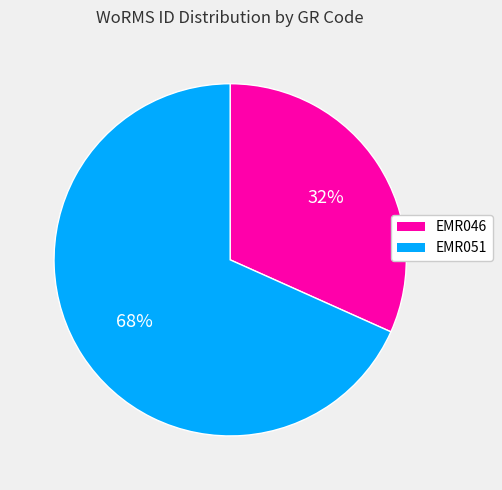

Which slice represents more than half of the pie?

EMR051